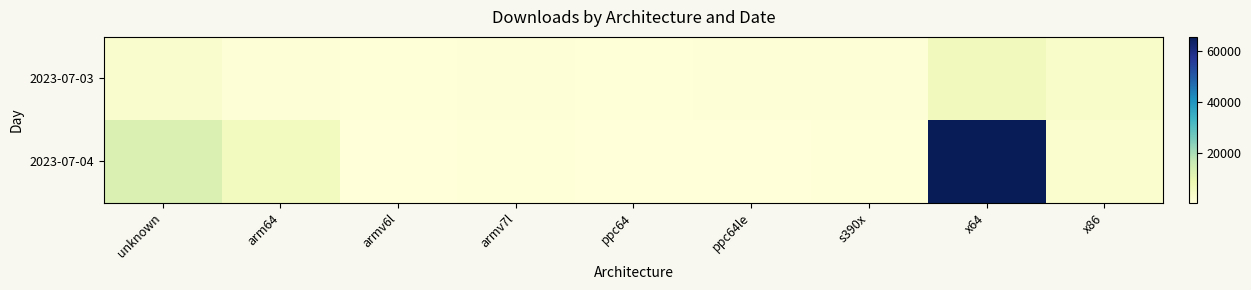

At which category is the sum across all series the highest?

x64